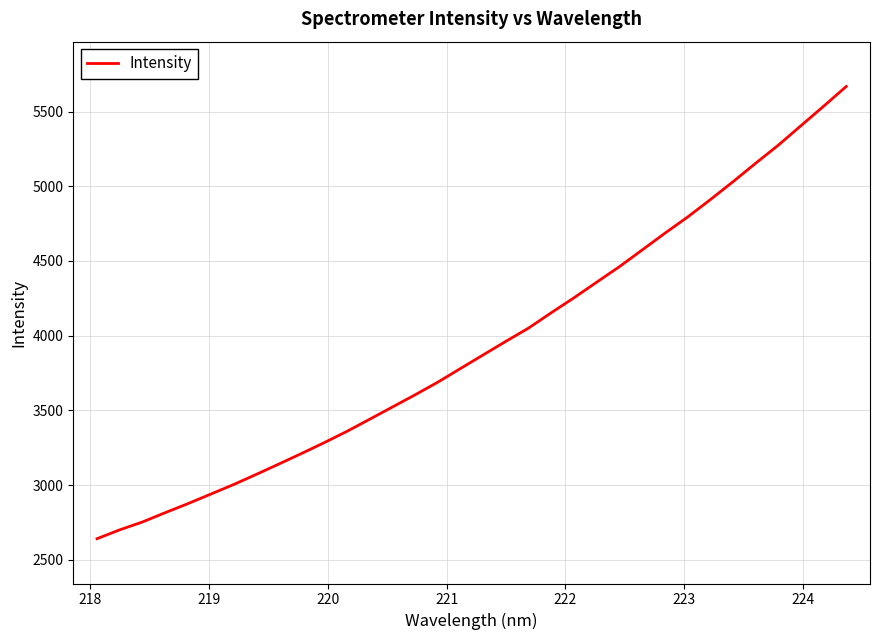

What is the difference between the maximum and minimum values?

3027.6